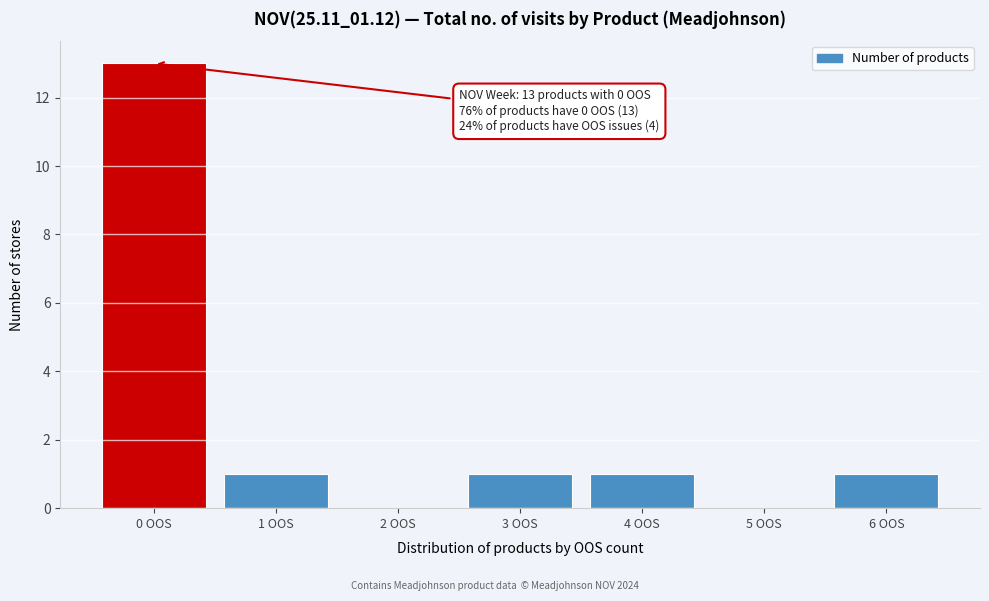

Reading left to right, extract all data points from this chart.

0 OOS=13	1 OOS=1	2 OOS=0	3 OOS=1	4 OOS=1	5 OOS=0	6 OOS=1